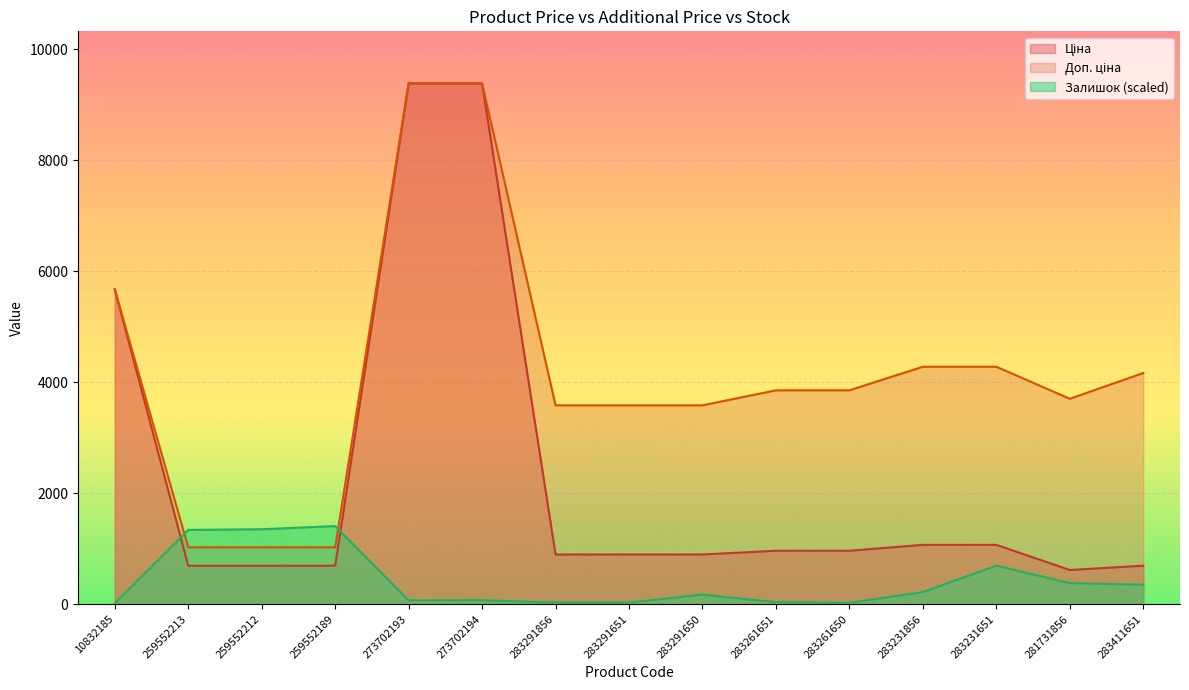

Between which two adjacent categories do Ціна and Залишок first intersect?

10832185 and 259552213